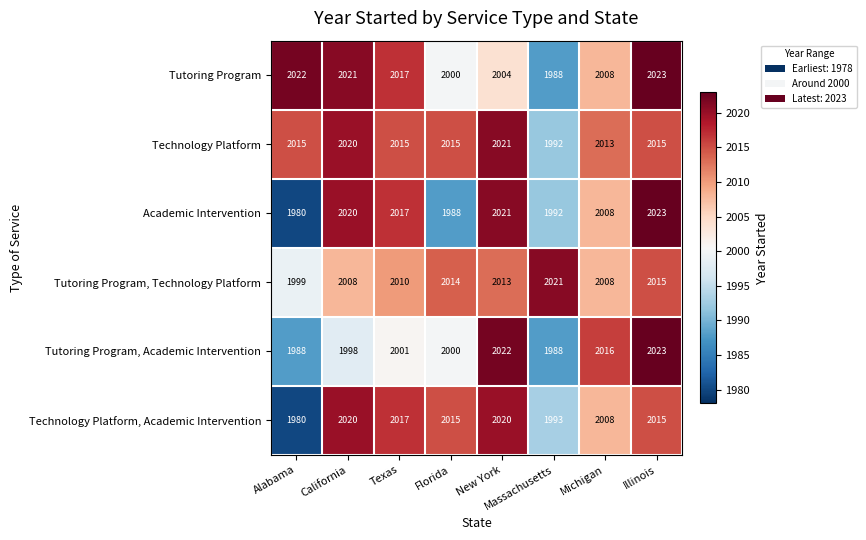

The value of Academic Intervention at California is 2020. True or false?

True